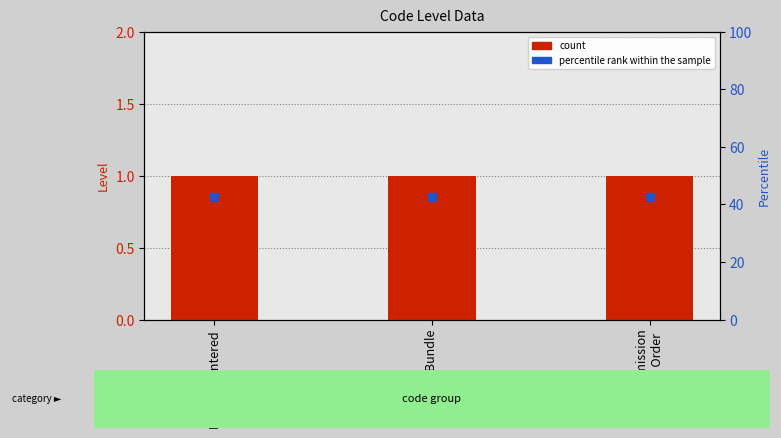

What is the total value across all series at PCO Submission
Standing Order?

1.9